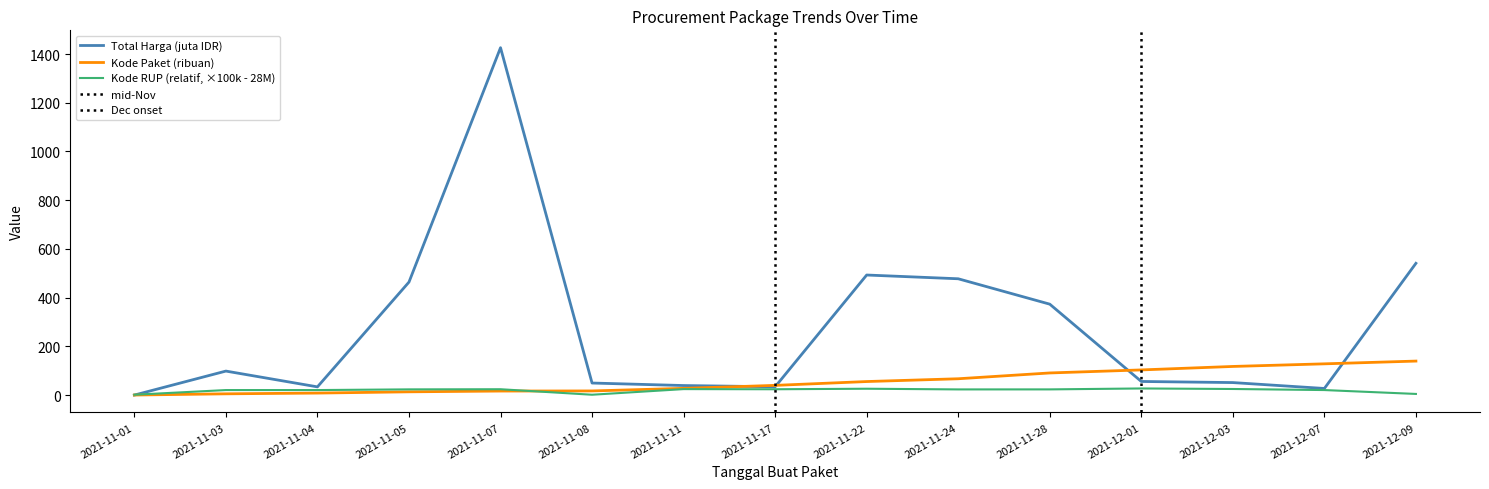

List the labels in order of Kode Paket value, largest first.

2021-12-09, 2021-12-07, 2021-12-03, 2021-12-01, 2021-11-28, 2021-11-24, 2021-11-22, 2021-11-17, 2021-11-11, 2021-11-08, 2021-11-07, 2021-11-05, 2021-11-04, 2021-11-03, 2021-11-01